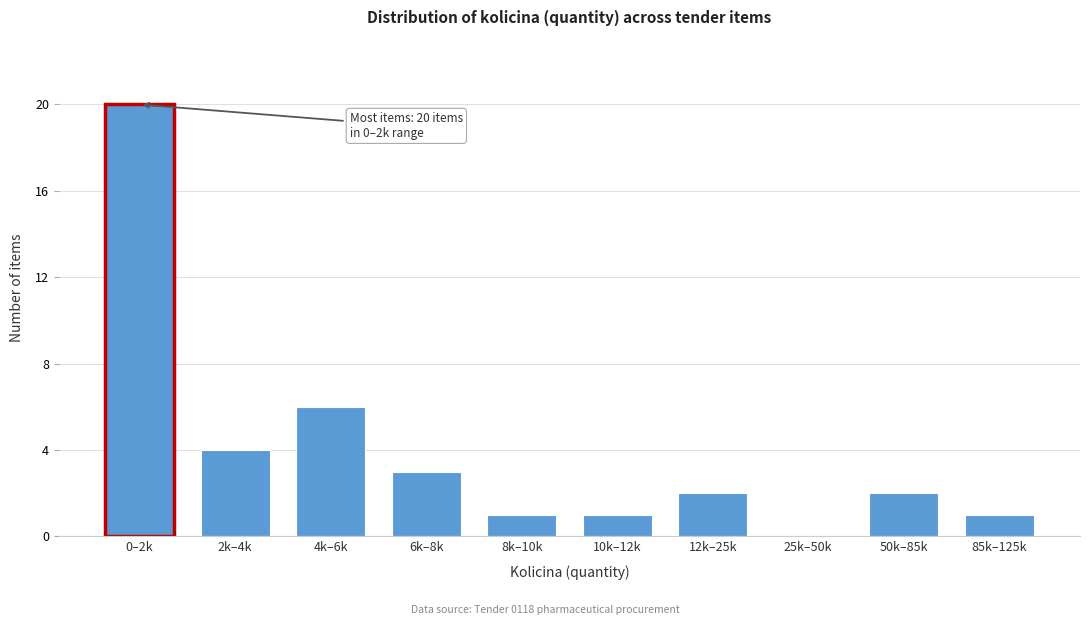

Reading right to left, list all the values displayed in this chart.

85k–125k=1	50k–85k=2	25k–50k=0	12k–25k=2	10k–12k=1	8k–10k=1	6k–8k=3	4k–6k=6	2k–4k=4	0–2k=20